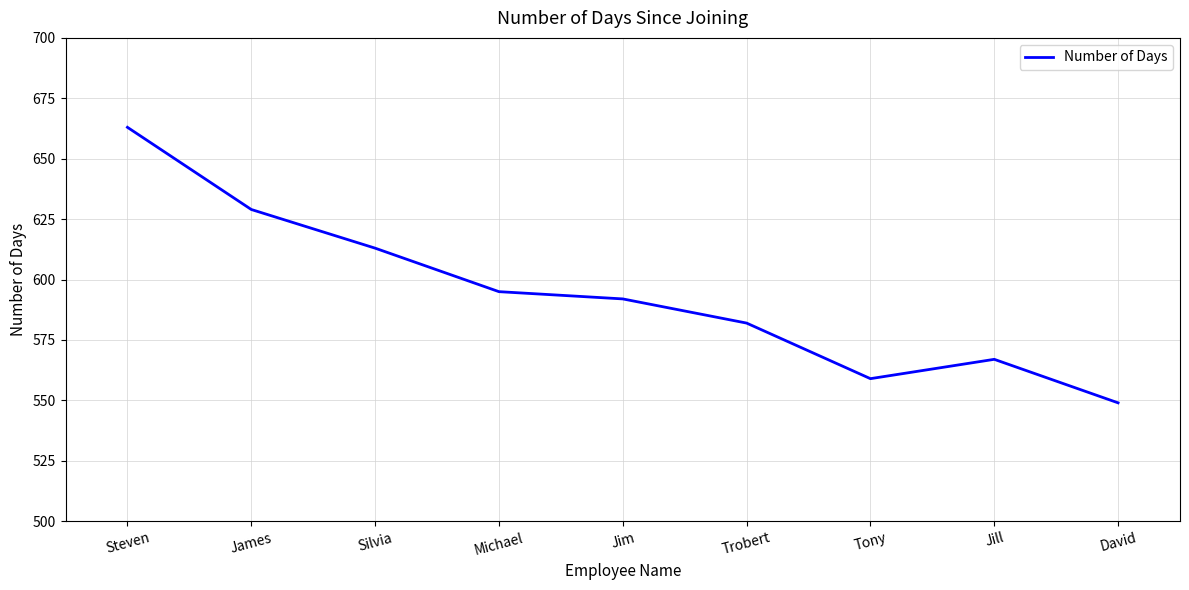

How many distinct data groups are displayed?

1